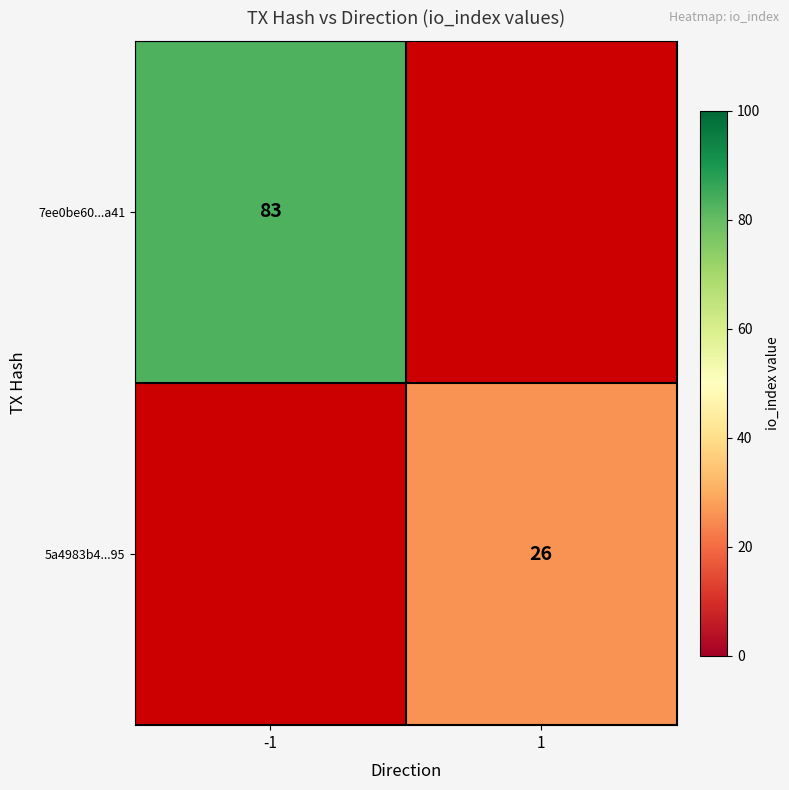

The value of 7ee0be60...a41 at -1 is 83. True or false?

True